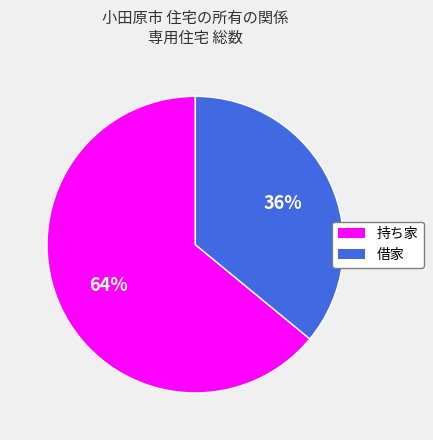

Which category has the smallest portion of the pie?

借家